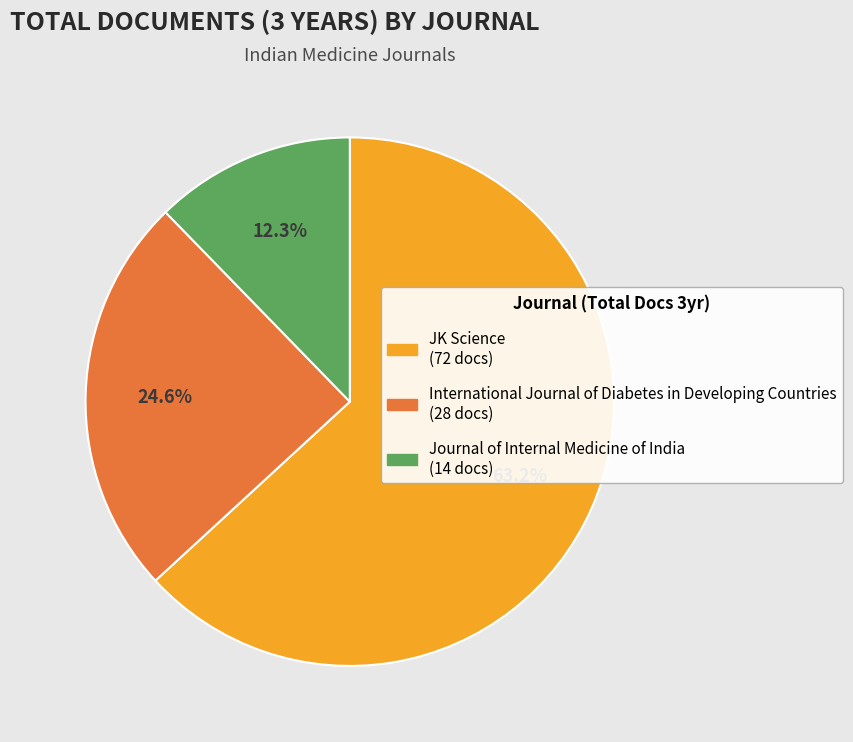

Count the number of slices in the pie.

3